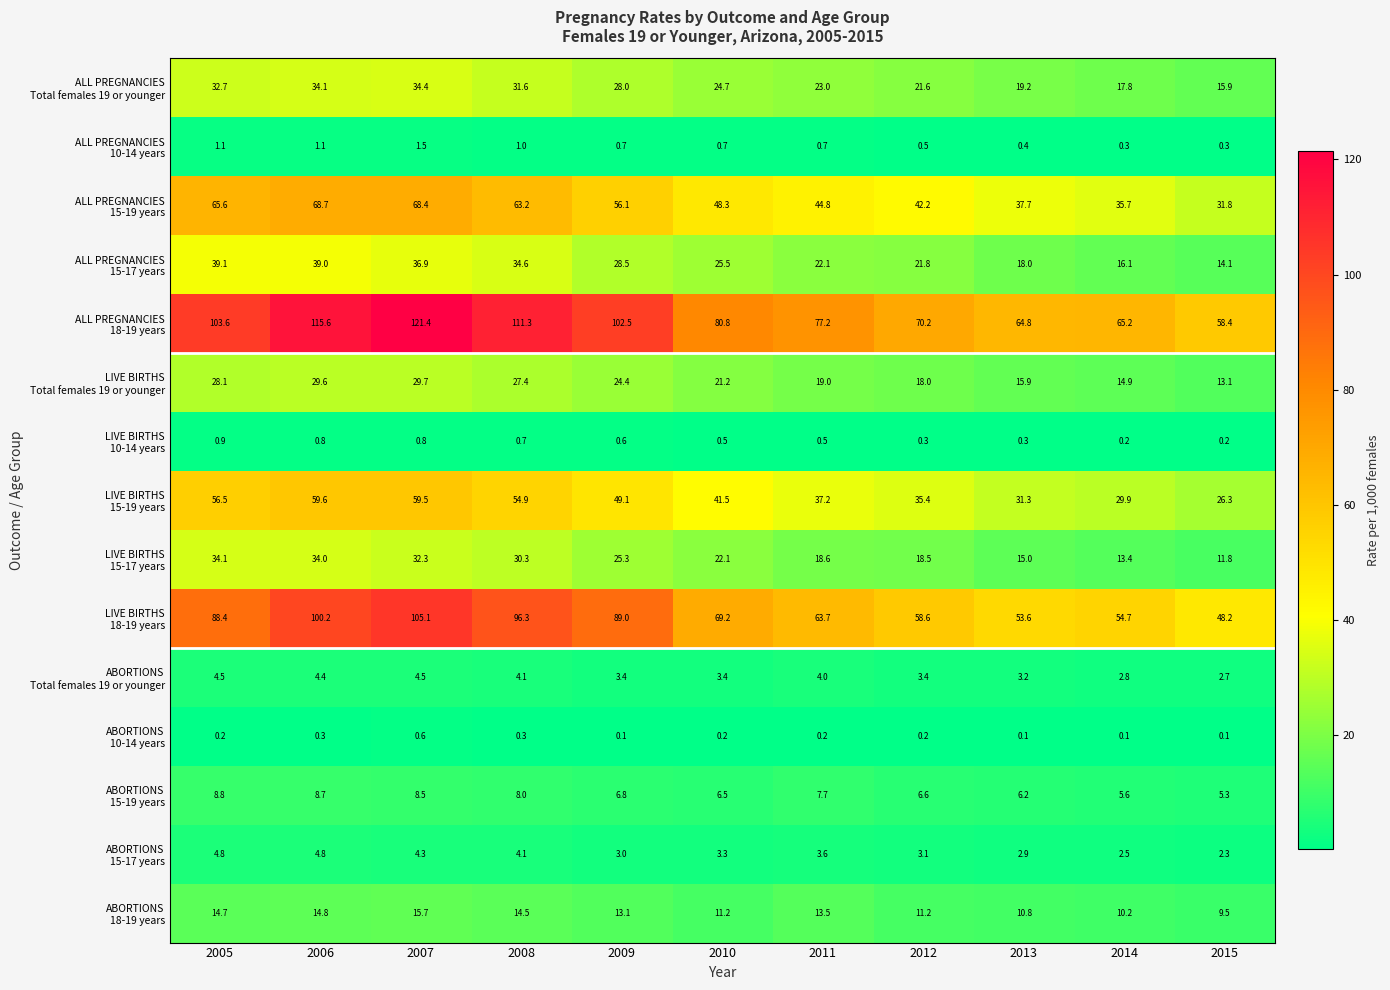

What is the smallest value displayed?

0.1